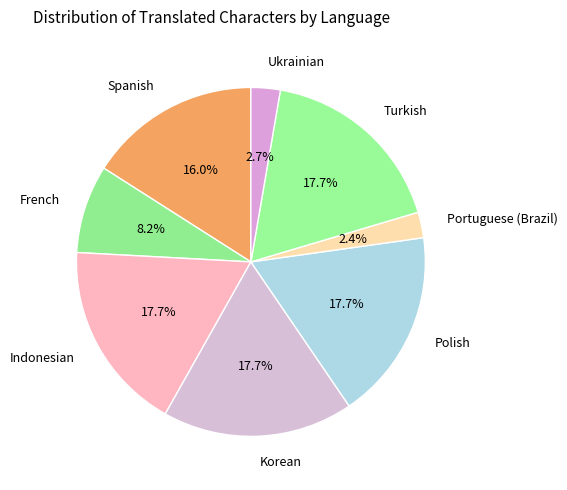

Is the sum of Ukrainian and Turkish greater than half?

No